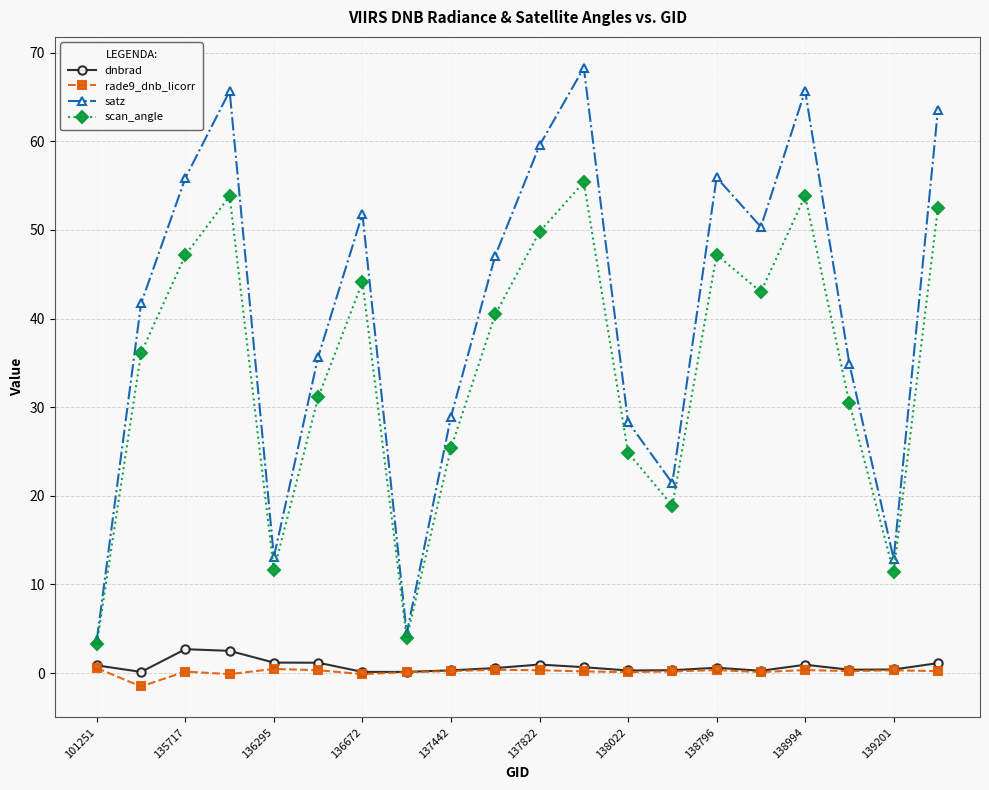

Which series has the widest spread of values?

satz